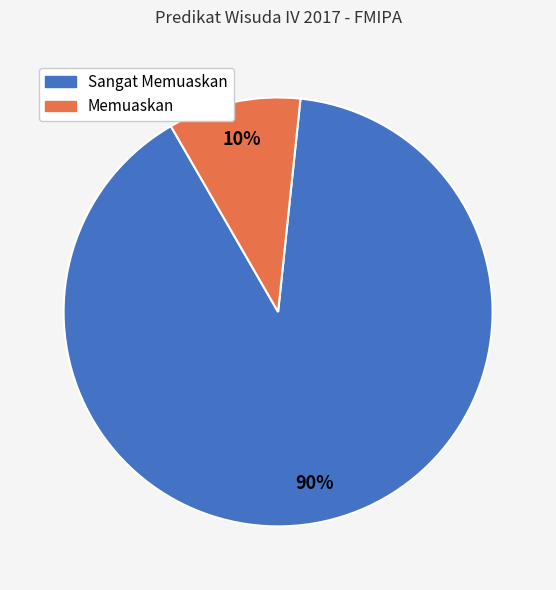

How many slices are in this pie chart?

2